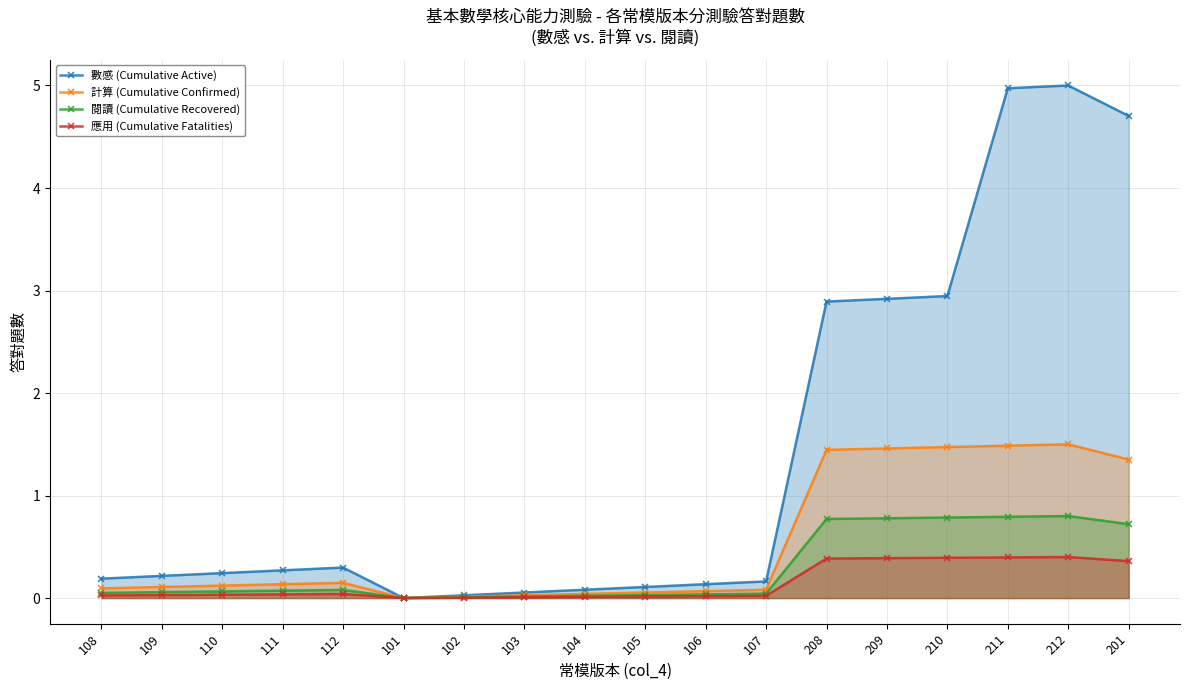

The value of 數感 (Cumulative Active) at 108 is 0.3. True or false?

False